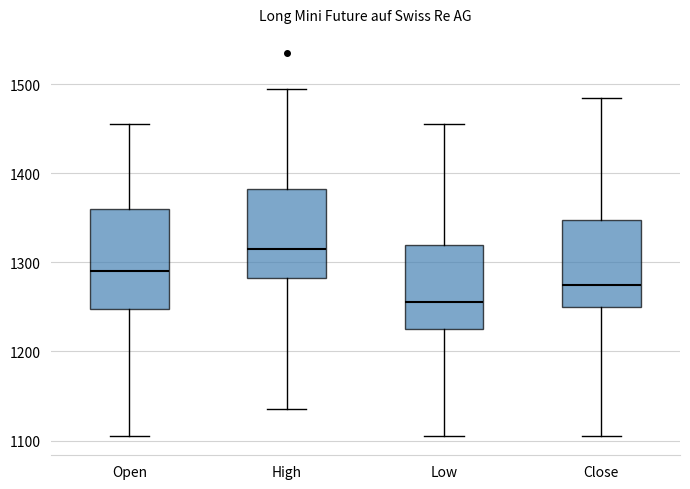

Where does the lower whisker of the box for High end on the y-axis? The values are not printed on the chart, so give them approximately, as read against the axis.

1140